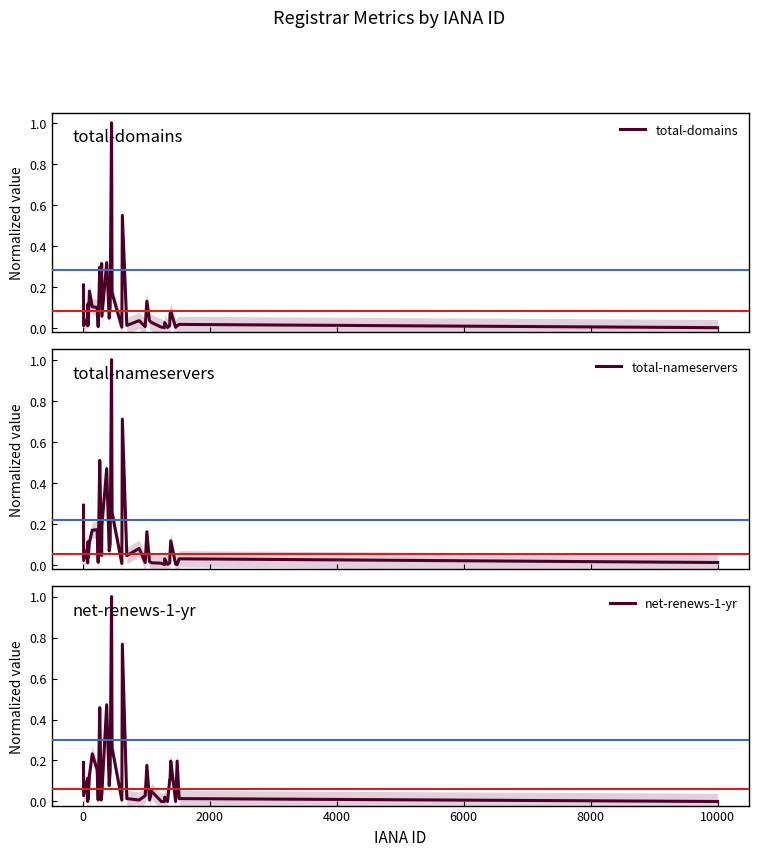

Reading right to left, transcribe all the data shown in this chart.

total-domains: 0.0	0.0	0.0	0.0	0.1	0.1	0.0	0.0	0.0	0.0	0.0	0.0	0.0	0.1	0.0	0.0	0.0	0.5	0.0	0.2	1.0	0.1	0.0	0.3	0.1	0.3	0.2	0.3	0.0	0.1	0.1	0.2	0.0	0.1	0.1	0.1	0.0	0.0	0.0	0.2
total-nameservers: 0.0	0.0	0.0	0.0	0.1	0.1	0.0	0.0	0.0	0.0	0.0	0.0	0.0	0.2	0.0	0.1	0.0	0.7	0.0	0.3	1.0	0.1	0.1	0.5	0.2	0.0	0.1	0.5	0.0	0.2	0.2	0.1	0.0	0.1	0.0	0.1	0.0	0.1	0.0	0.3
net-renews-1-yr: 0.0	0.0	0.2	0.0	0.2	0.1	0.1	0.0	0.0	0.0	0.0	0.0	0.0	0.2	0.0	0.0	0.0	0.8	0.0	0.3	1.0	0.1	0.1	0.5	0.0	0.0	0.0	0.5	0.0	0.2	0.2	0.1	0.0	0.1	0.1	0.1	0.0	0.1	0.0	0.2